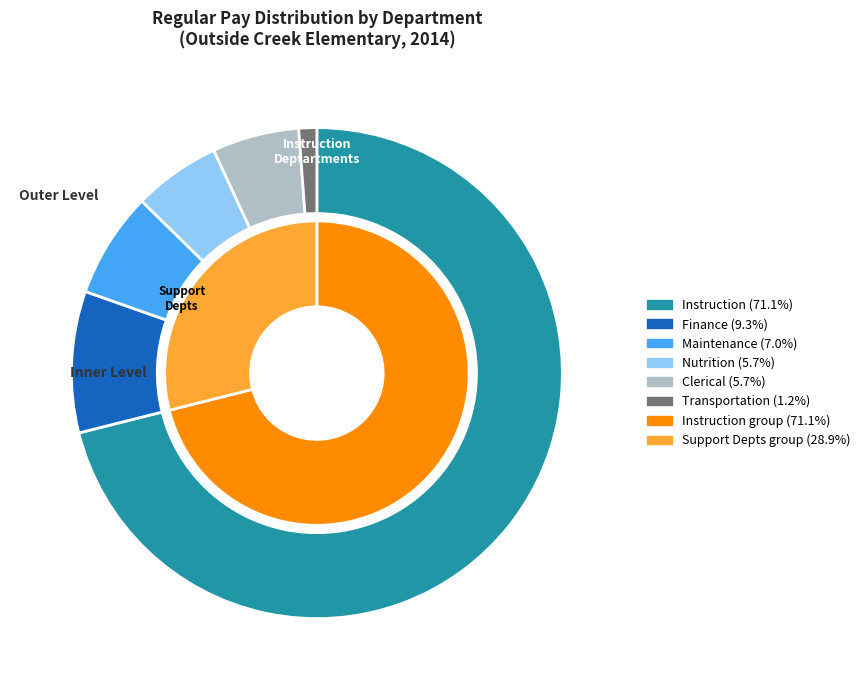

What is the change in value from Maintenance to Transportation?

-23743